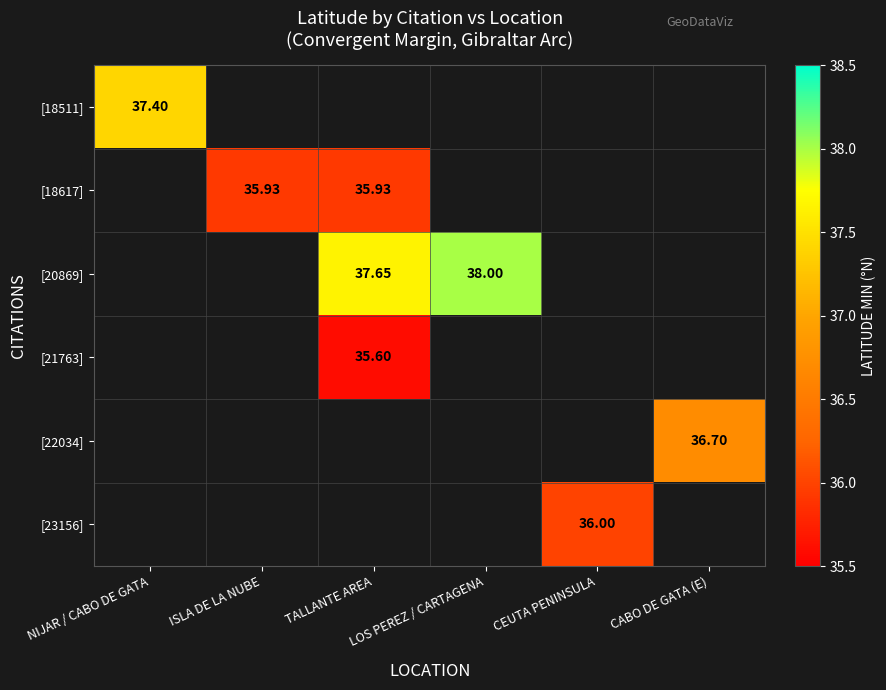

Between ISLA DE LA NUBE and CEUTA PENINSULA, which is larger?

CEUTA PENINSULA